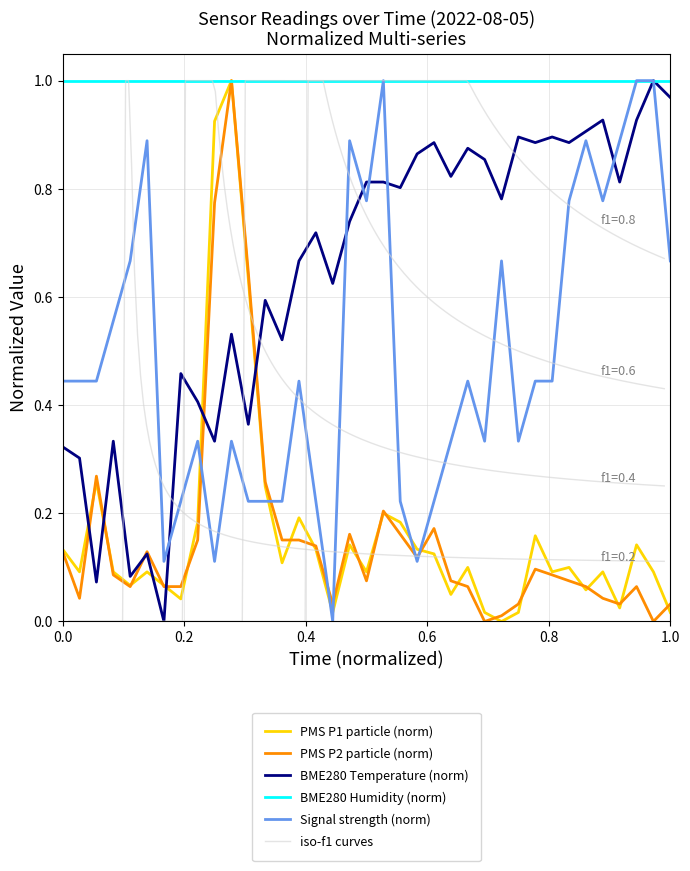

How many intersections are there between Signal and BME280_temperature?

6